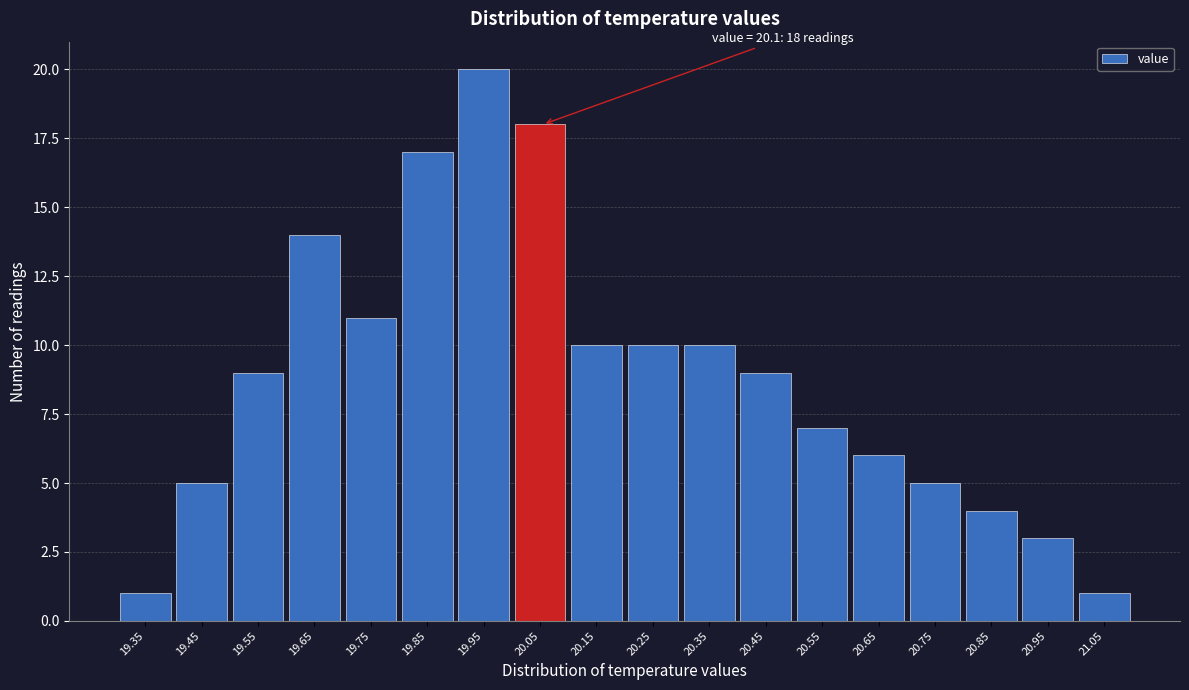

Reading left to right, list all the values displayed in this chart.

19.35=1	19.45=5	19.55=9	19.65=14	19.75=11	19.85=17	19.95=20	20.05=18	20.15=10	20.25=10	20.35=10	20.45=9	20.55=7	20.65=6	20.75=5	20.85=4	20.95=3	21.05=1